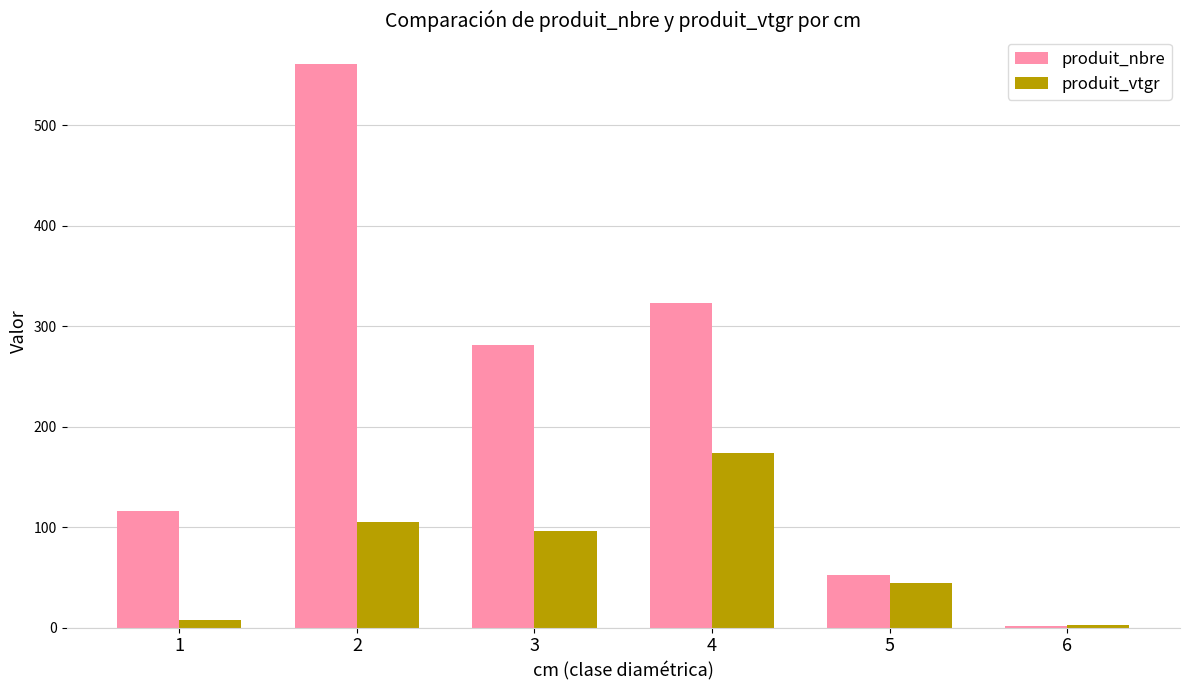

What is the sum of all produit_nbre values?

1335.0